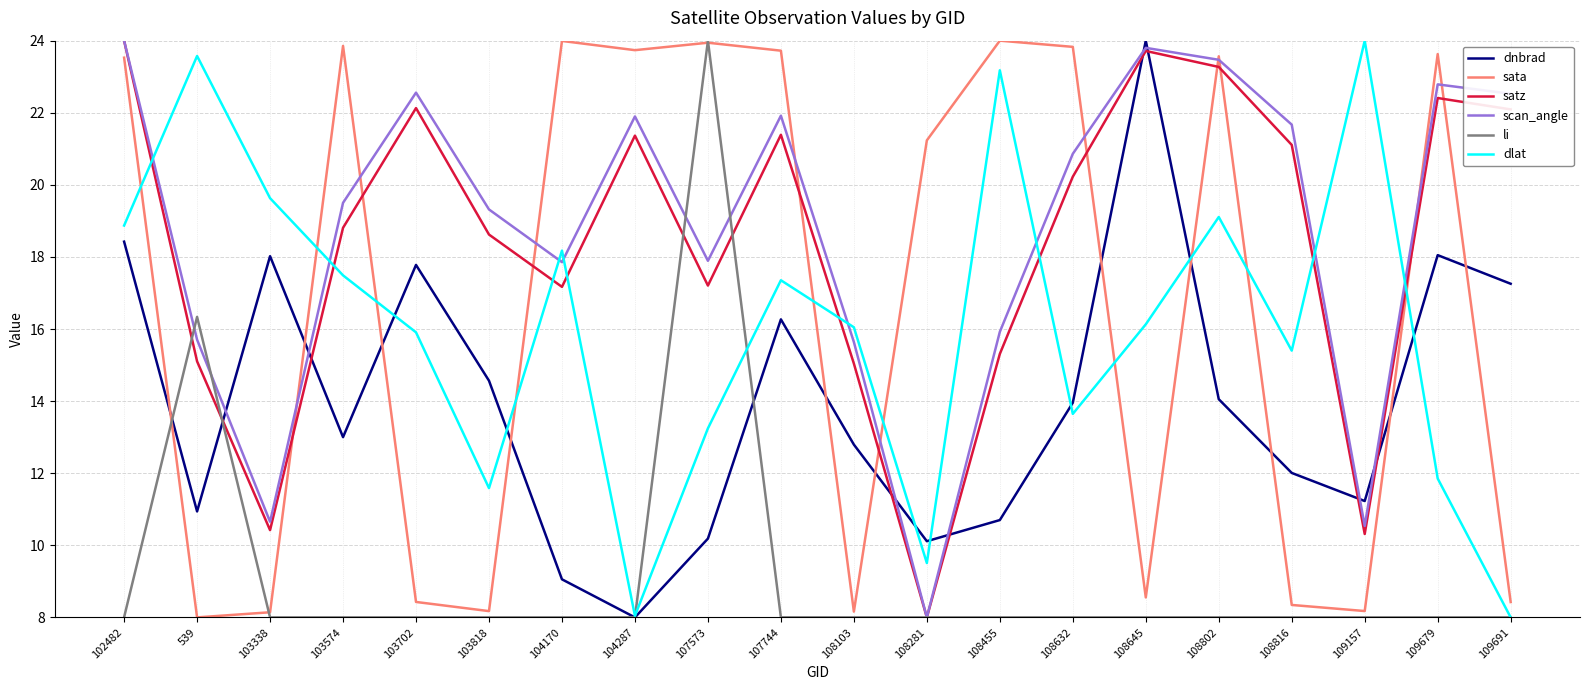

What are all the series names shown in the legend?

dnbrad, sata, satz, scan_angle, li, dlat